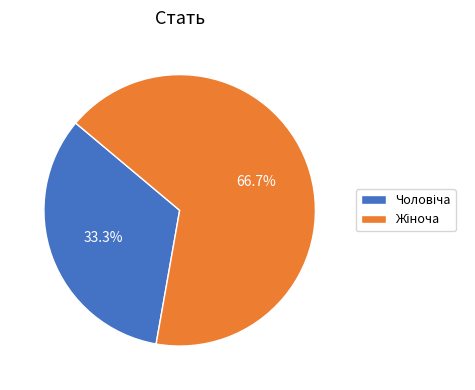

Count the number of slices in the pie.

2